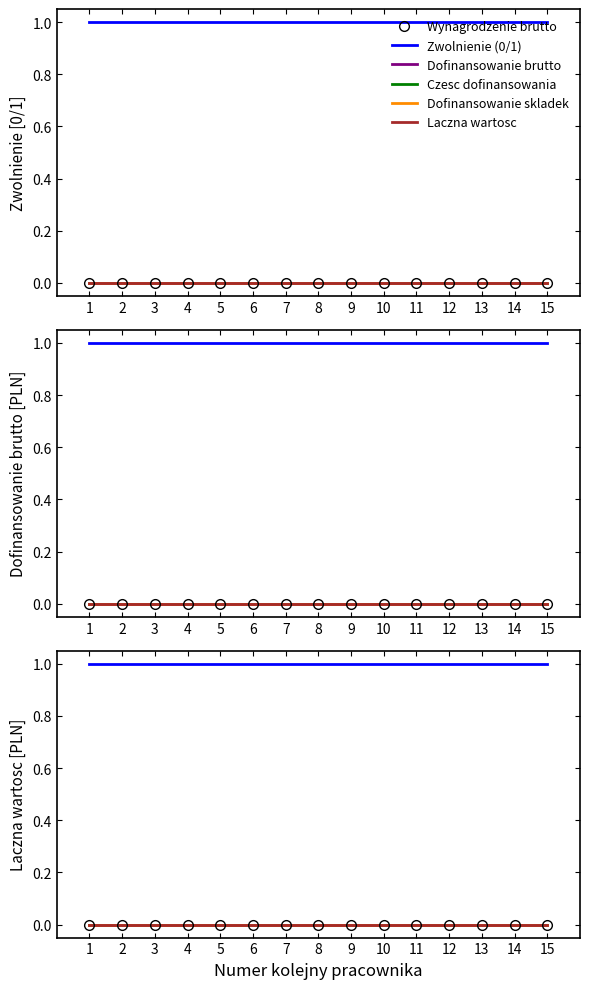

The Dofinansowanie brutto series shows 0 at 5. True or false?

True